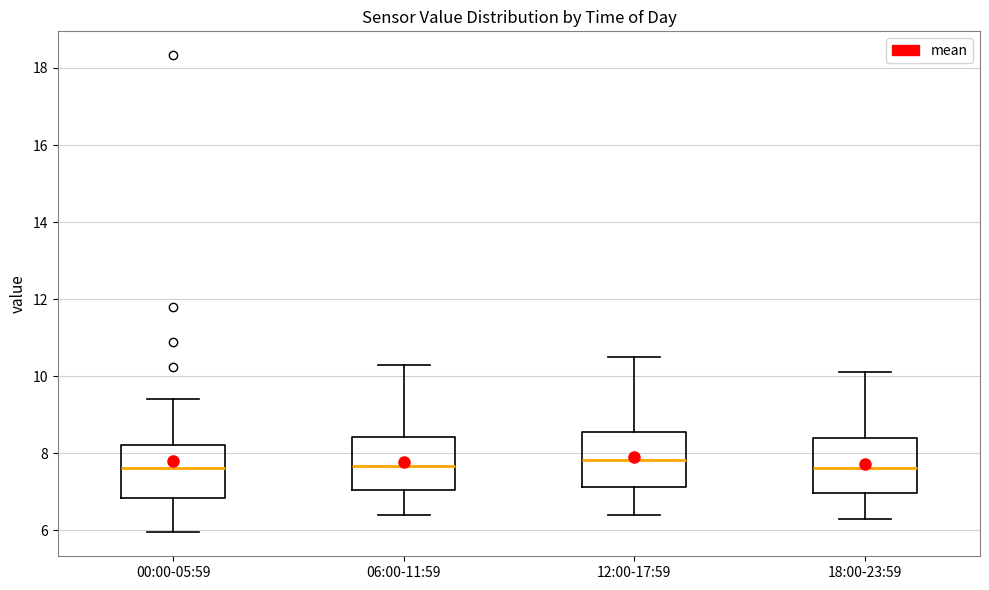

Reading left to right, read every box against the y-axis: the position of its median line, the range the box covers, and the ends of its whiskers. The values are not printed on the chart, so give them approximately, as read against the axis.

00:00-05:59: median 7.6, box 6.8 to 8.2, whiskers 6.0 to 9.4
06:00-11:59: median 7.6, box 7.0 to 8.4, whiskers 6.4 to 10.4
12:00-17:59: median 7.8, box 7.2 to 8.6, whiskers 6.4 to 10.6
18:00-23:59: median 7.6, box 7.0 to 8.4, whiskers 6.4 to 10.2